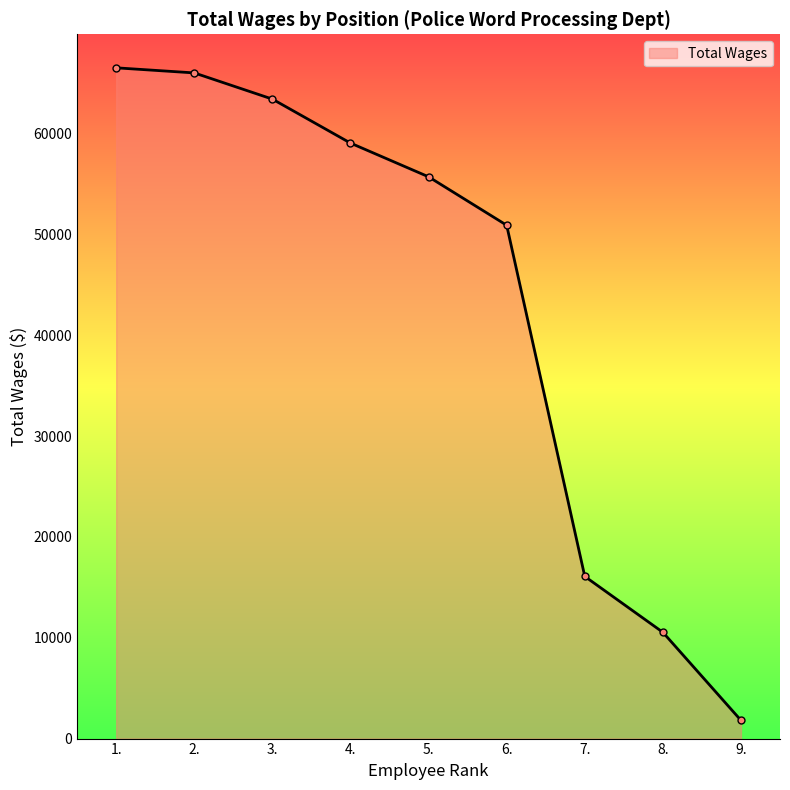

Count the number of categories in the chart.

9